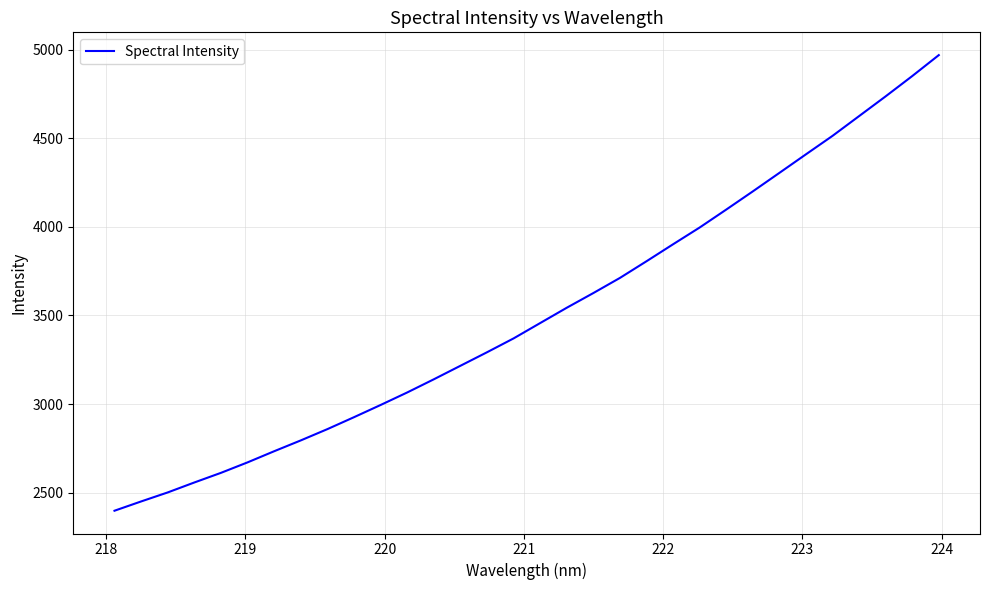

Reading right to left, transcribe all the data shown in this chart.

4971.0	4852.6	4738.1	4626.6	4514.9	4410.7	4305.7	4201.3	4098.5	3997.2	3902.6	3806.6	3712.4	3626.9	3543.9	3457.4	3370.7	3292.4	3216.0	3139.6	3065.3	2994.5	2925.6	2858.2	2794.4	2733.3	2670.3	2611.1	2556.7	2500.5	2449.5	2397.1